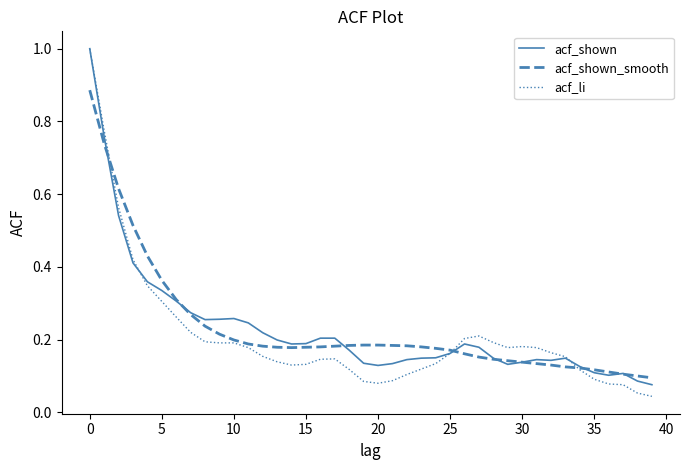

Which series has the widest spread of values?

acf_li